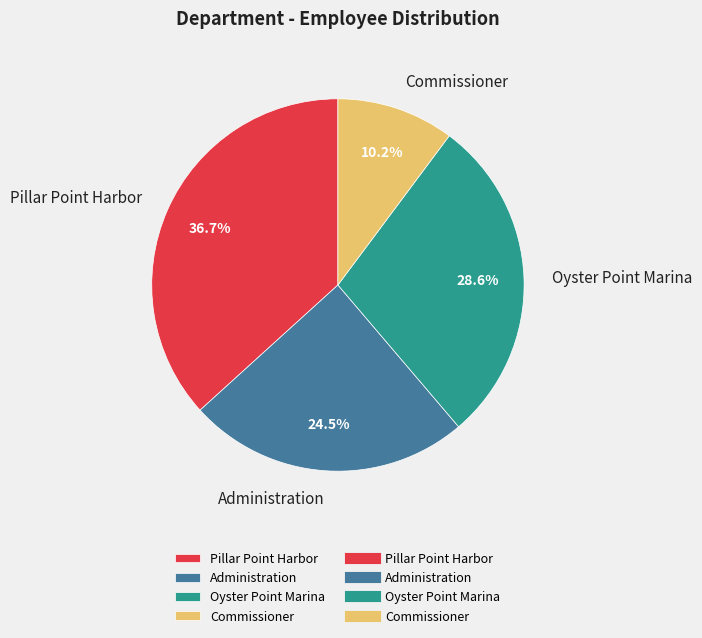

What is the total percentage of Pillar Point Harbor and Commissioner?

46.9%